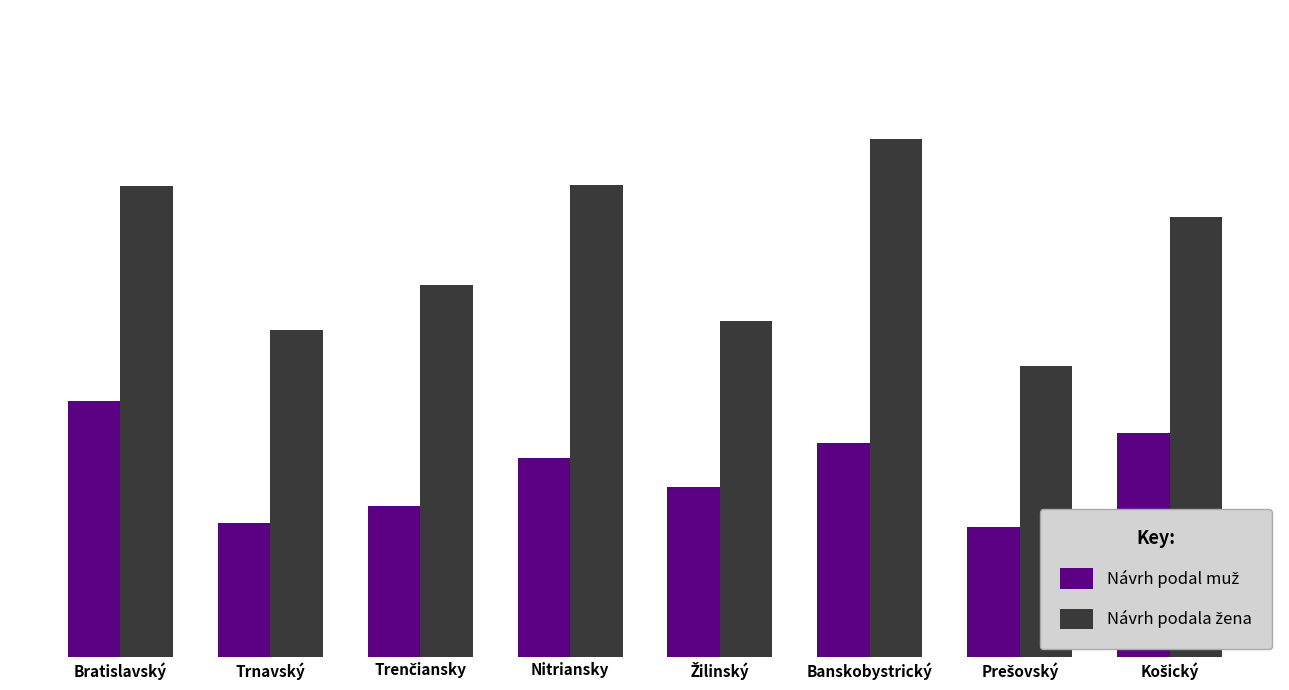

Which series changed the most between Nitriansky and Prešovský?

Návrh podala žena